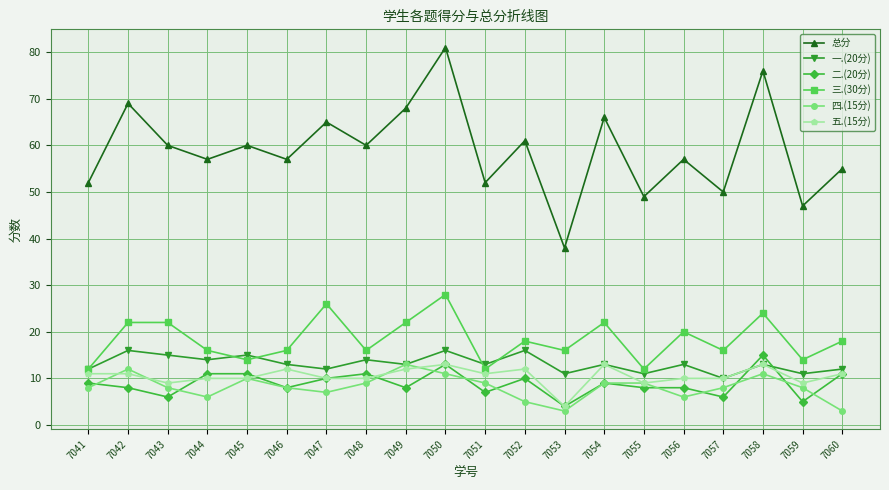

What is the sum of the 一.(20分) values at 7056 and 7057?

23